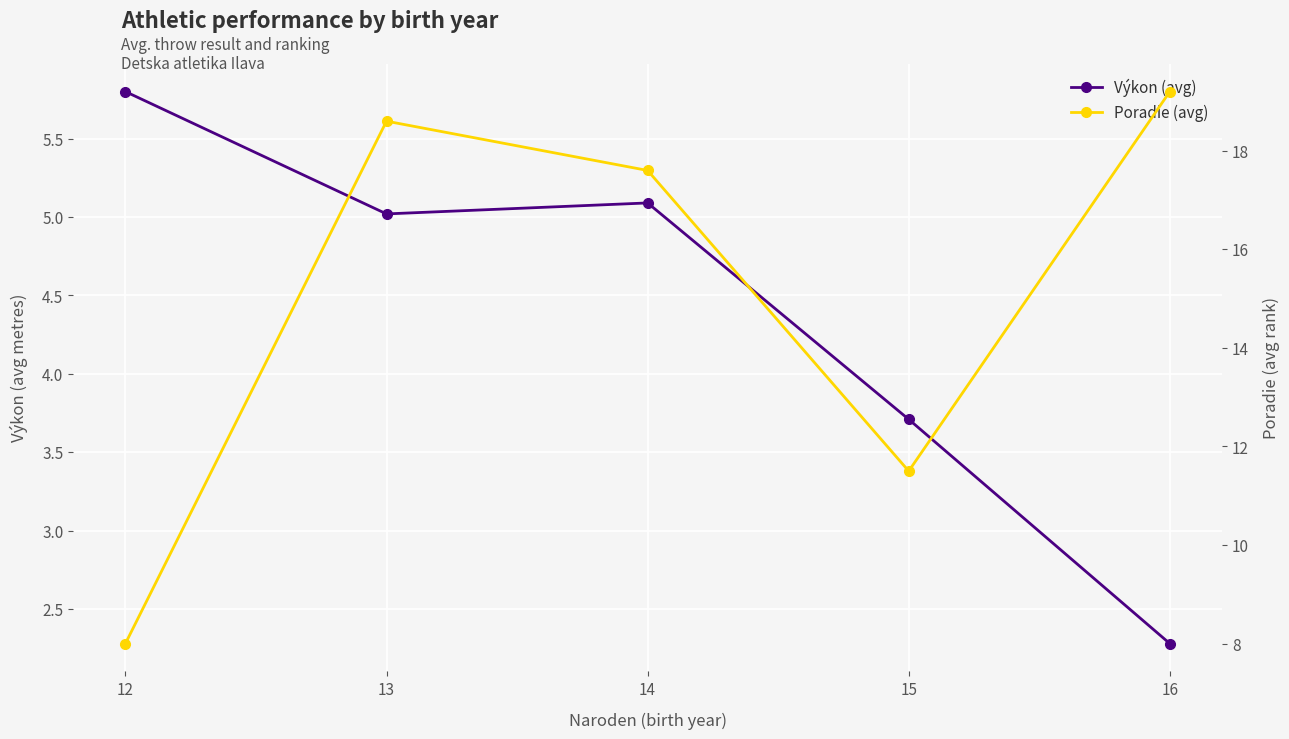

At which label is Poradie (avg) closest to 13?

15